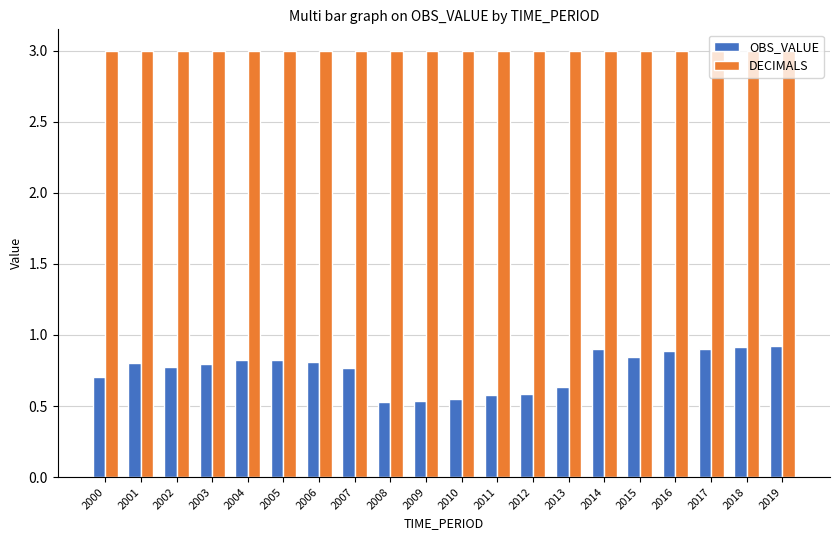

What is the difference between the second highest and minimum values in the OBS_VALUE series?

0.4